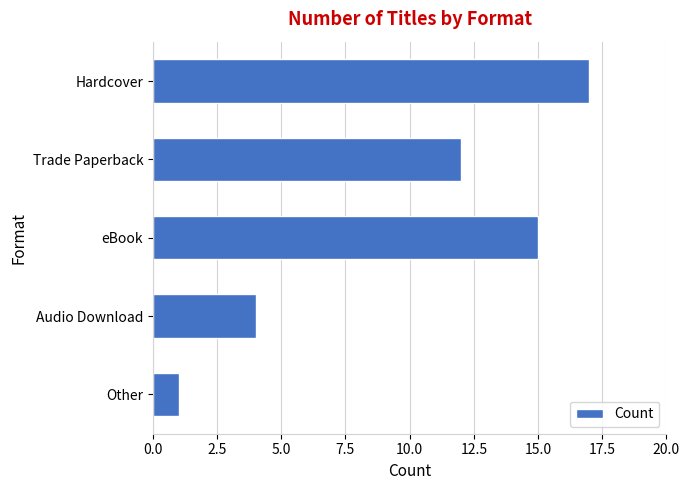

Reading top to bottom, list all the values displayed in this chart.

Hardcover=17	Trade Paperback=12	eBook=15	Audio Download=4	Other=1